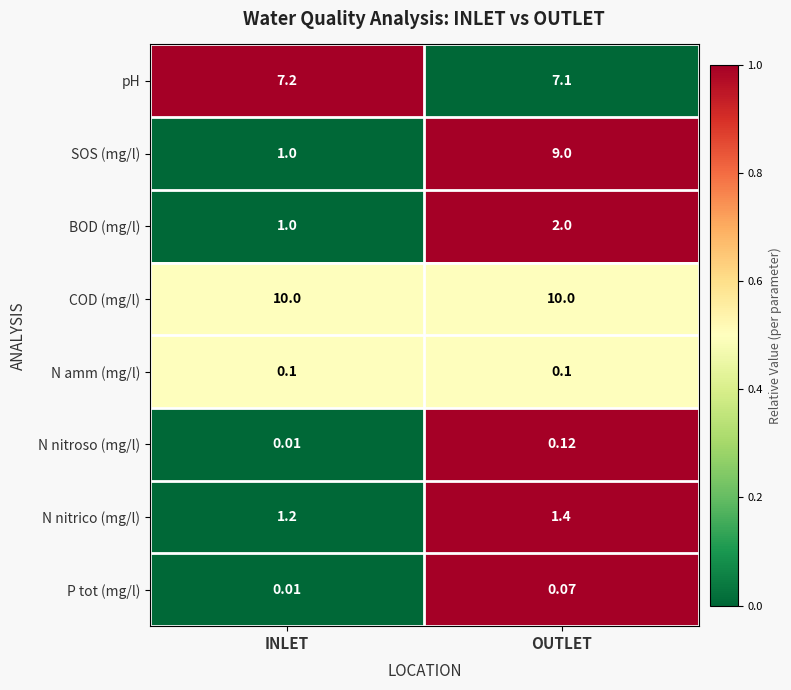

Which series has the widest spread of values?

SOS (mg/l)